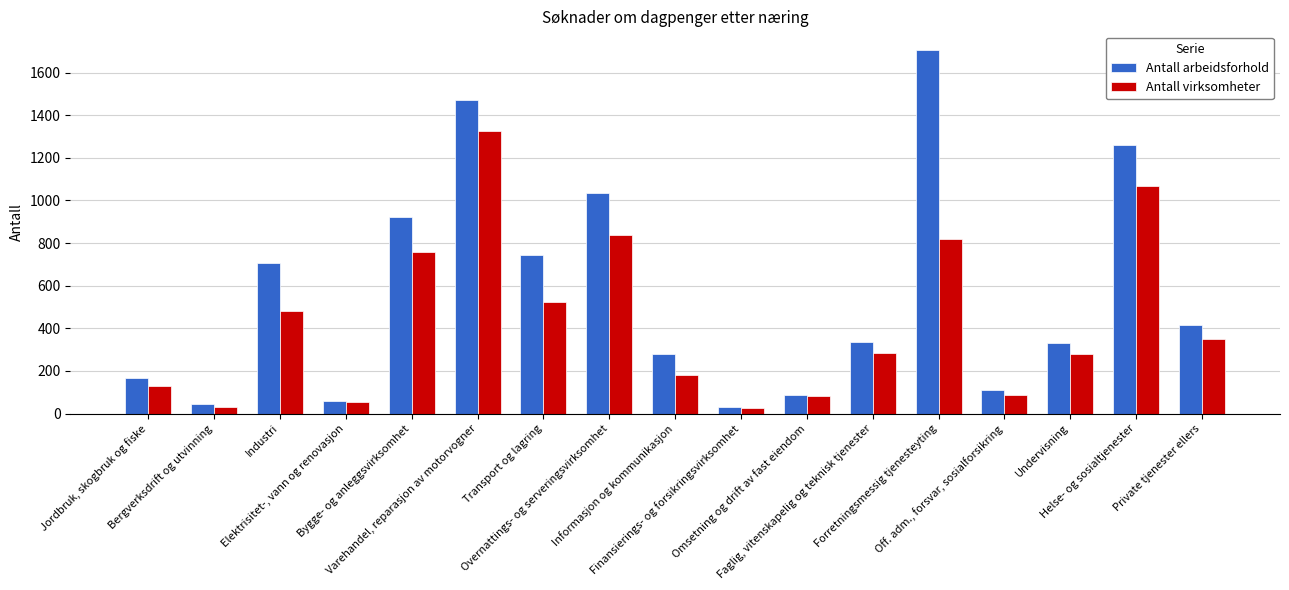

Rank the series by their maximum value, from highest to lowest.

Antall arbeidsforhold, Antall virksomheter